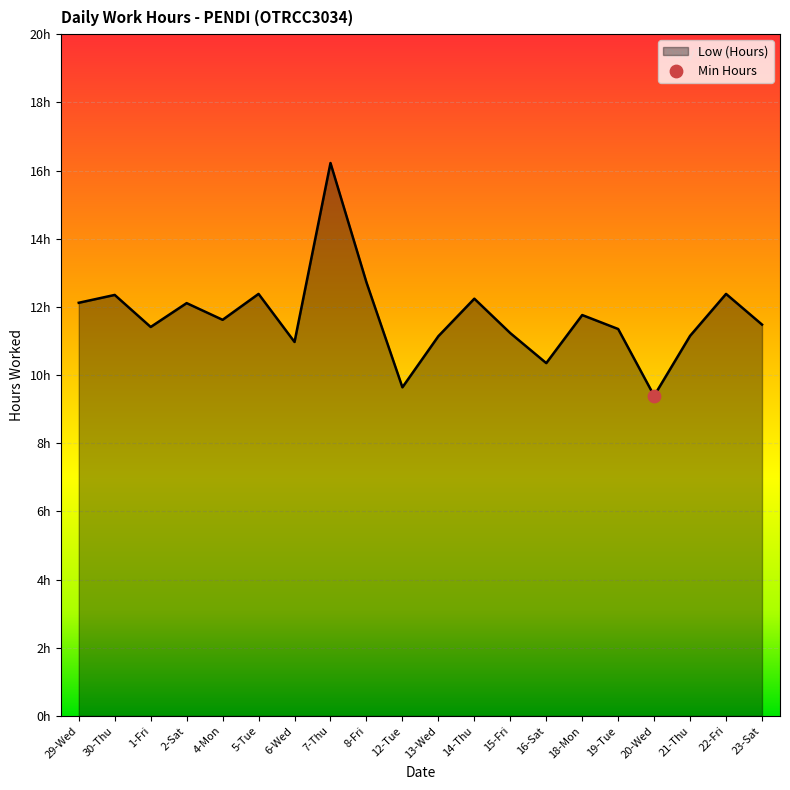

What is the ratio of the value at 5-Tue to the value at 6-Wed?

1.1